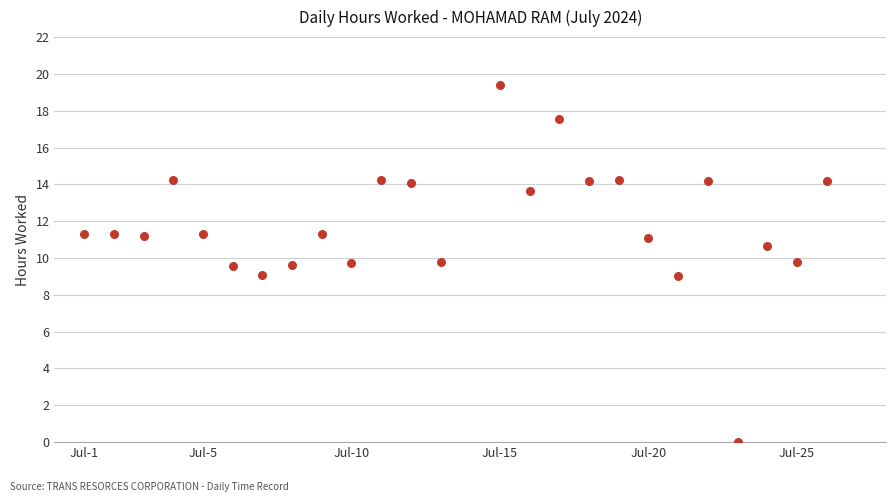

What is the range of Y values (max minus min)?

19.4